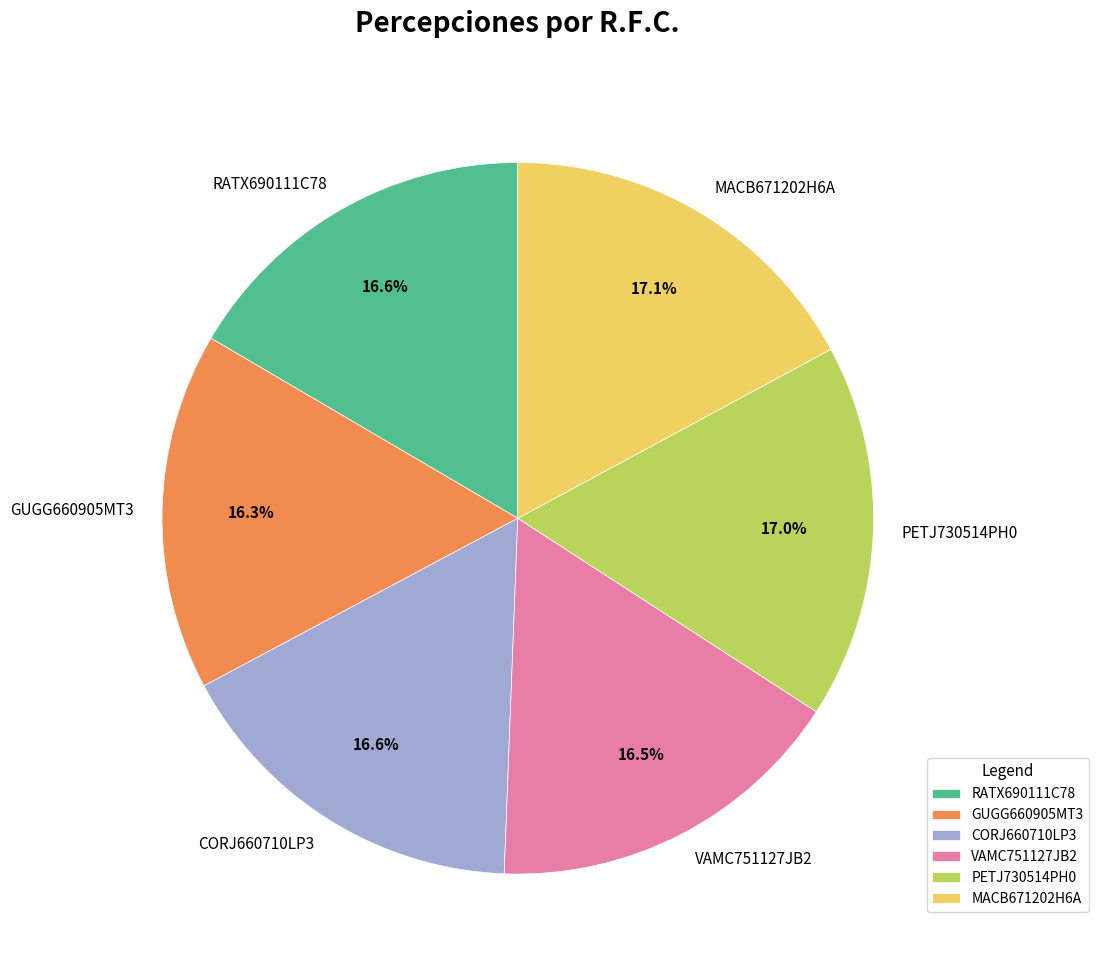

Does RATX690111C78 represent more than half of the total?

No